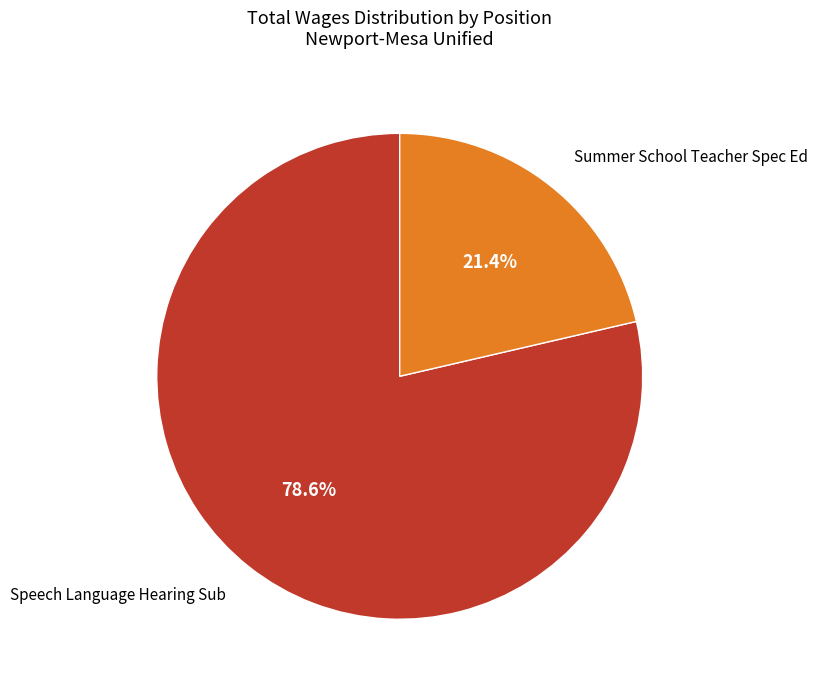

Does any single category account for the majority?

Yes